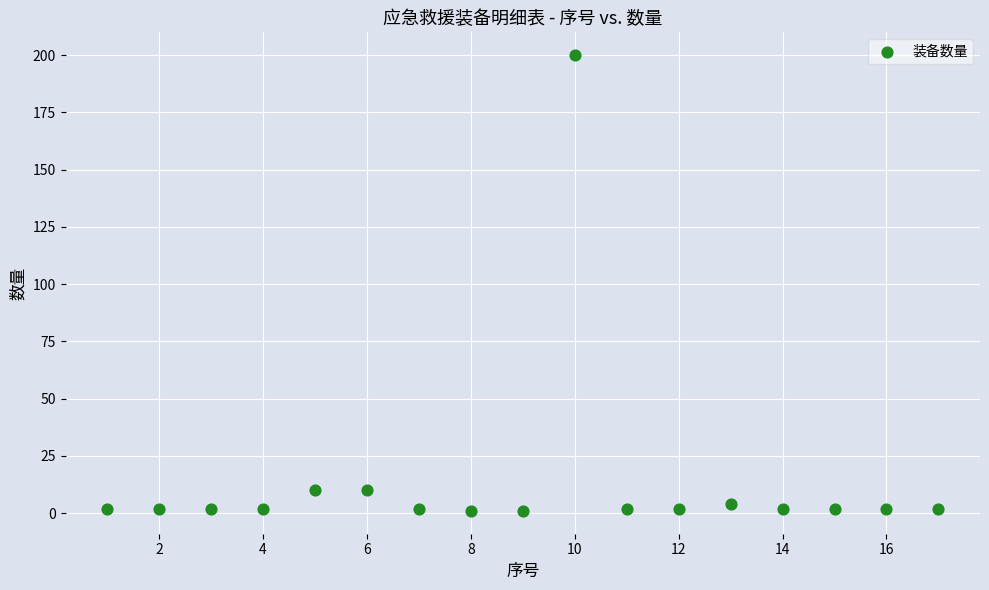

What is the range of Y values (max minus min)?

199